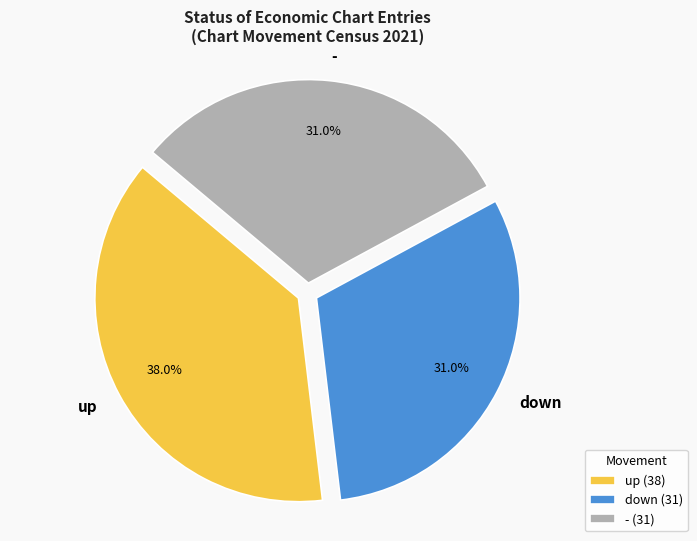

How many segments does this pie chart have?

3